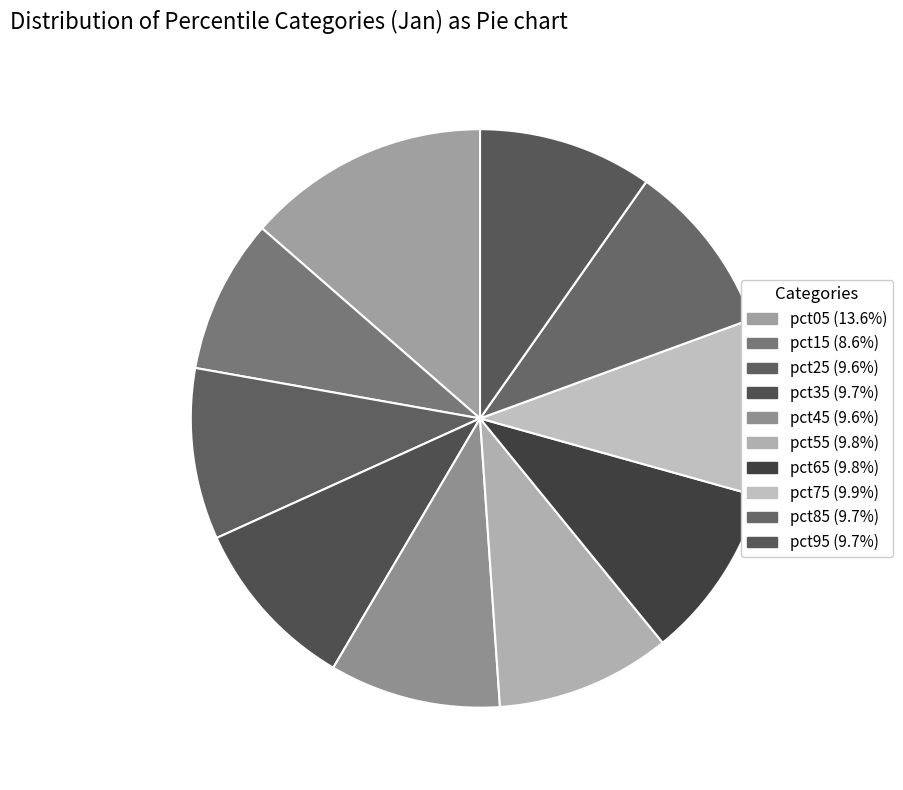

Count the number of slices in the pie.

10